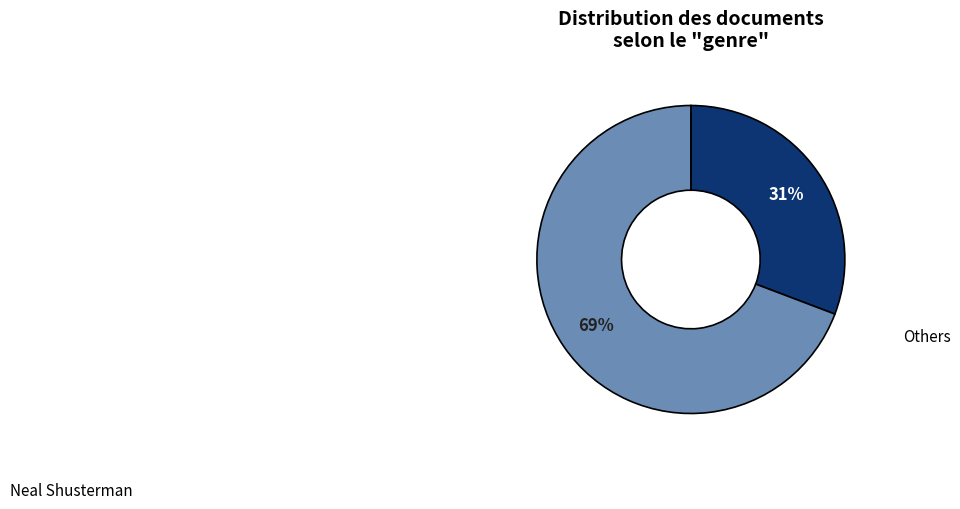

To the nearest percent, what is the average slice percentage?

50%